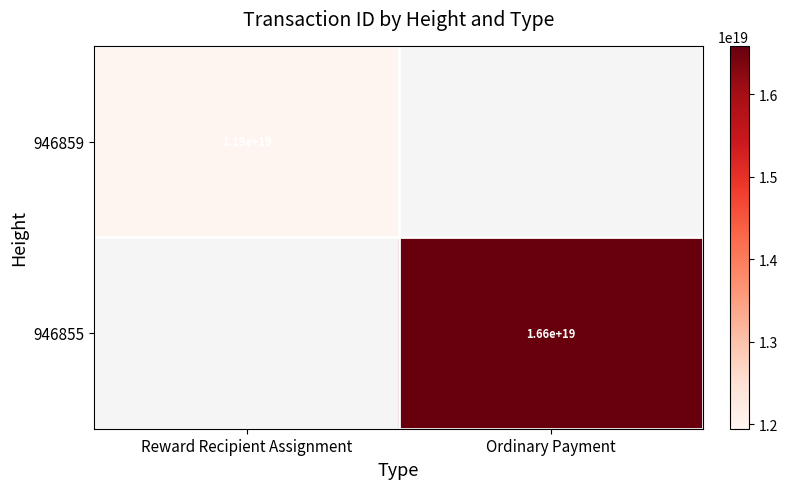

How many categories are shown in the chart?

2